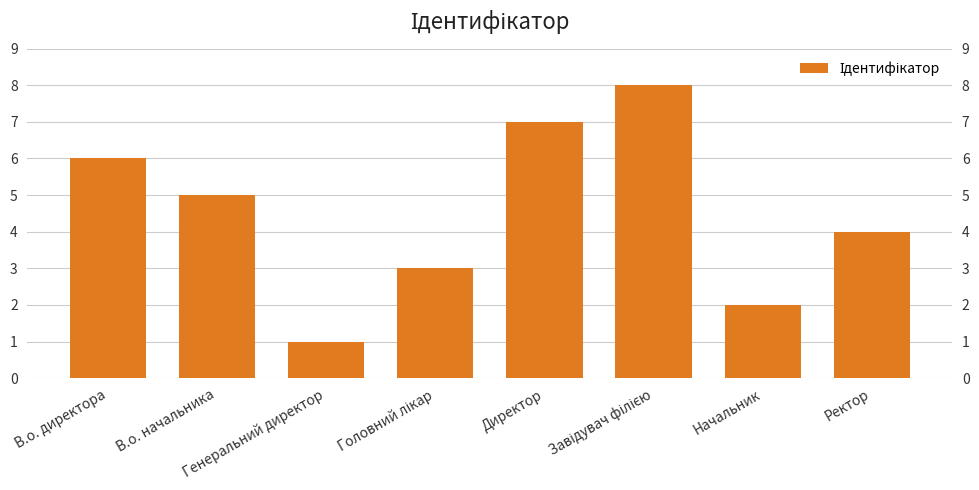

Reading left to right, what are all the values shown in this chart?

В.о. директора=6	В.о. начальника=5	Генеральний директор=1	Головний лікар=3	Директор=7	Завідувач філією=8	Начальник=2	Ректор=4